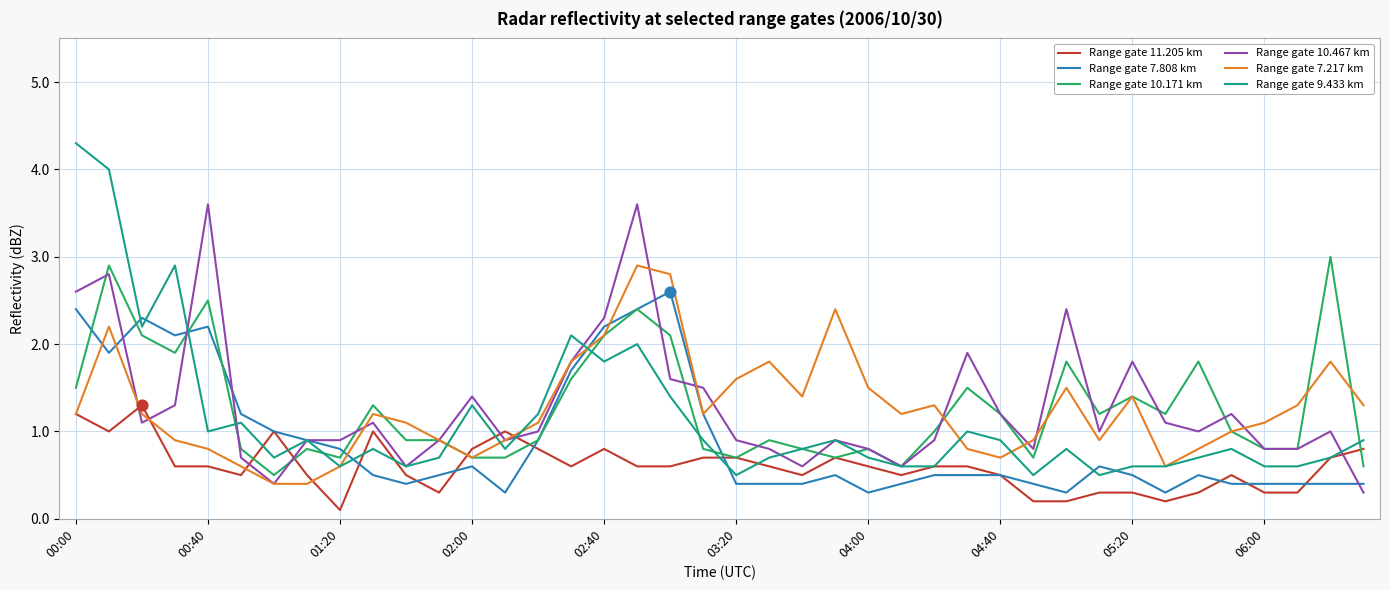

Which series has the widest spread of values?

Range gate 9.433 km